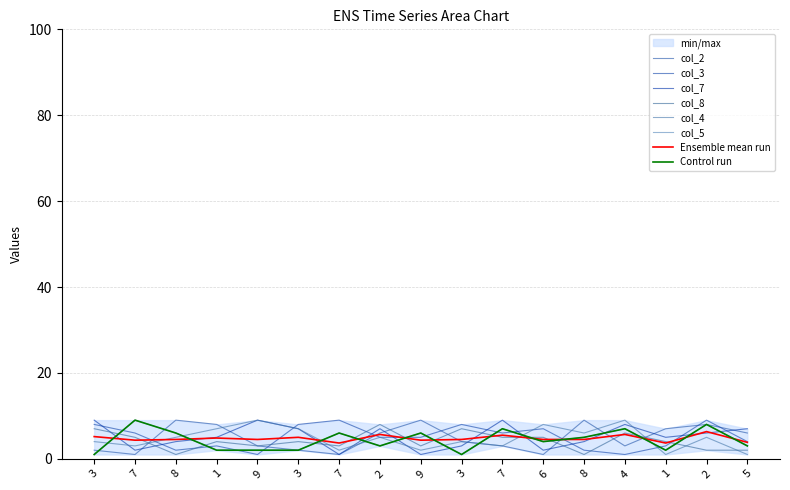

Where is the first local minimum for col_2?

7